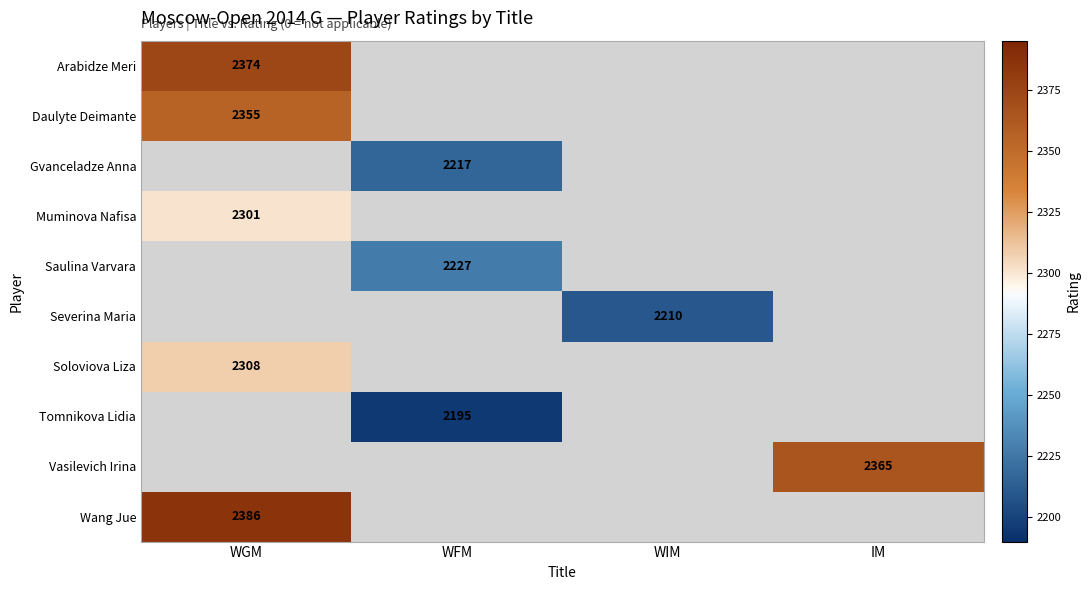

Count the number of data series in this chart.

10